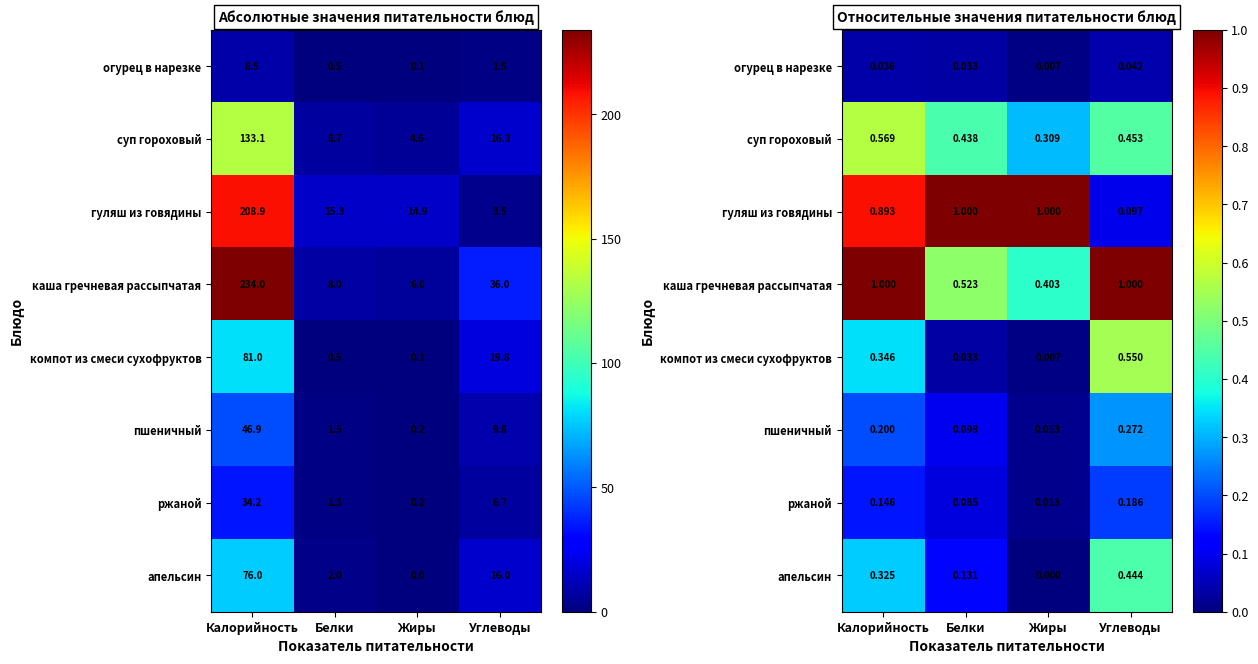

What is the minimum value for каша гречневая рассыпчатая?

0.4